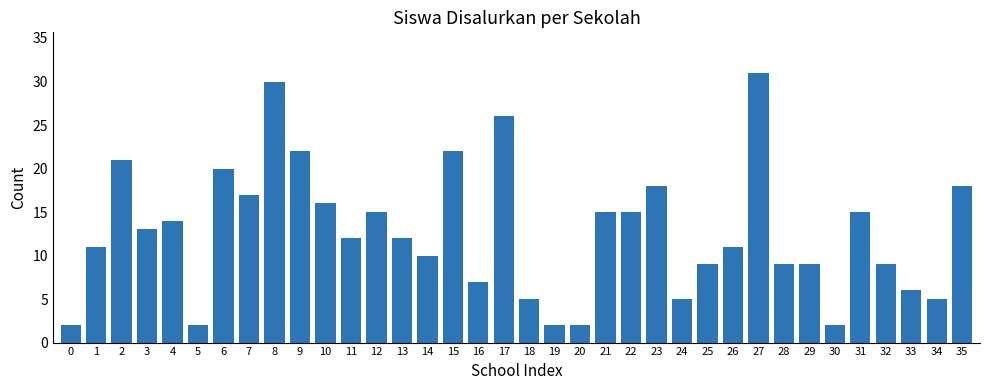

What is the difference between the second highest and second lowest values?

28